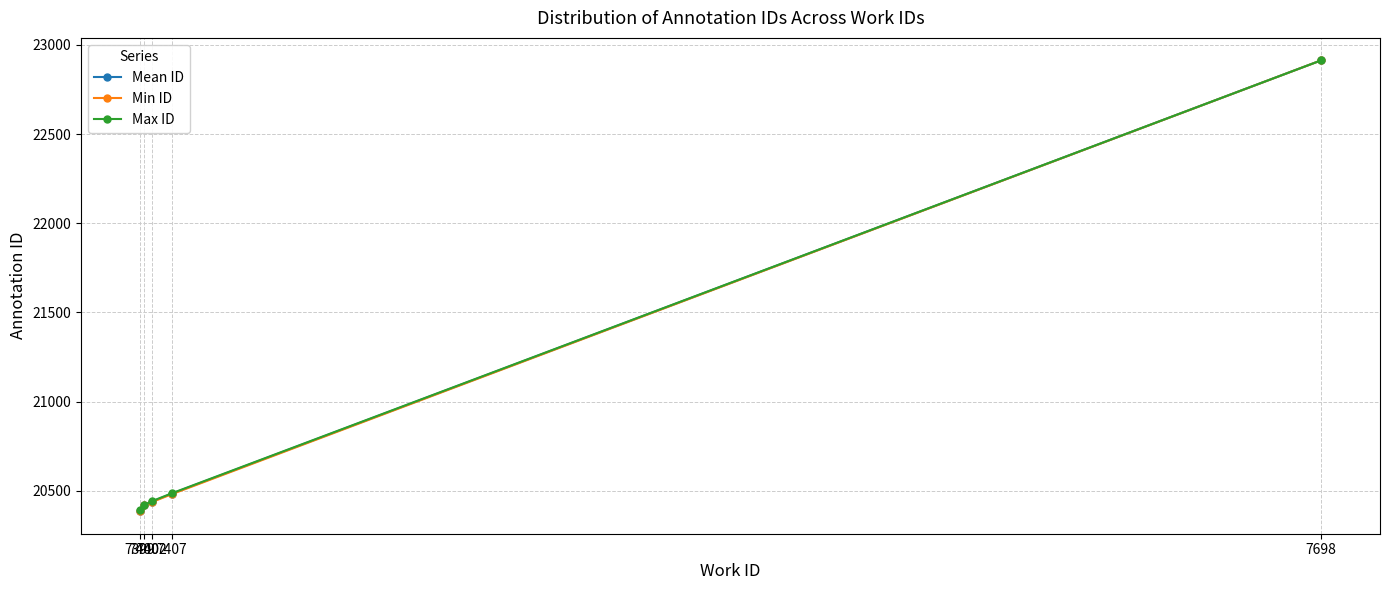

Reading right to left, list all the values displayed in this chart.

Mean ID: 7698=22913.0	7407=20484.0	7402=20439.5	7400=20420.0	7399=20388.7
Min ID: 7698=22913.0	7407=20481.0	7402=20437.0	7400=20420.0	7399=20386.0
Max ID: 7698=22913.0	7407=20486.0	7402=20442.0	7400=20420.0	7399=20393.0